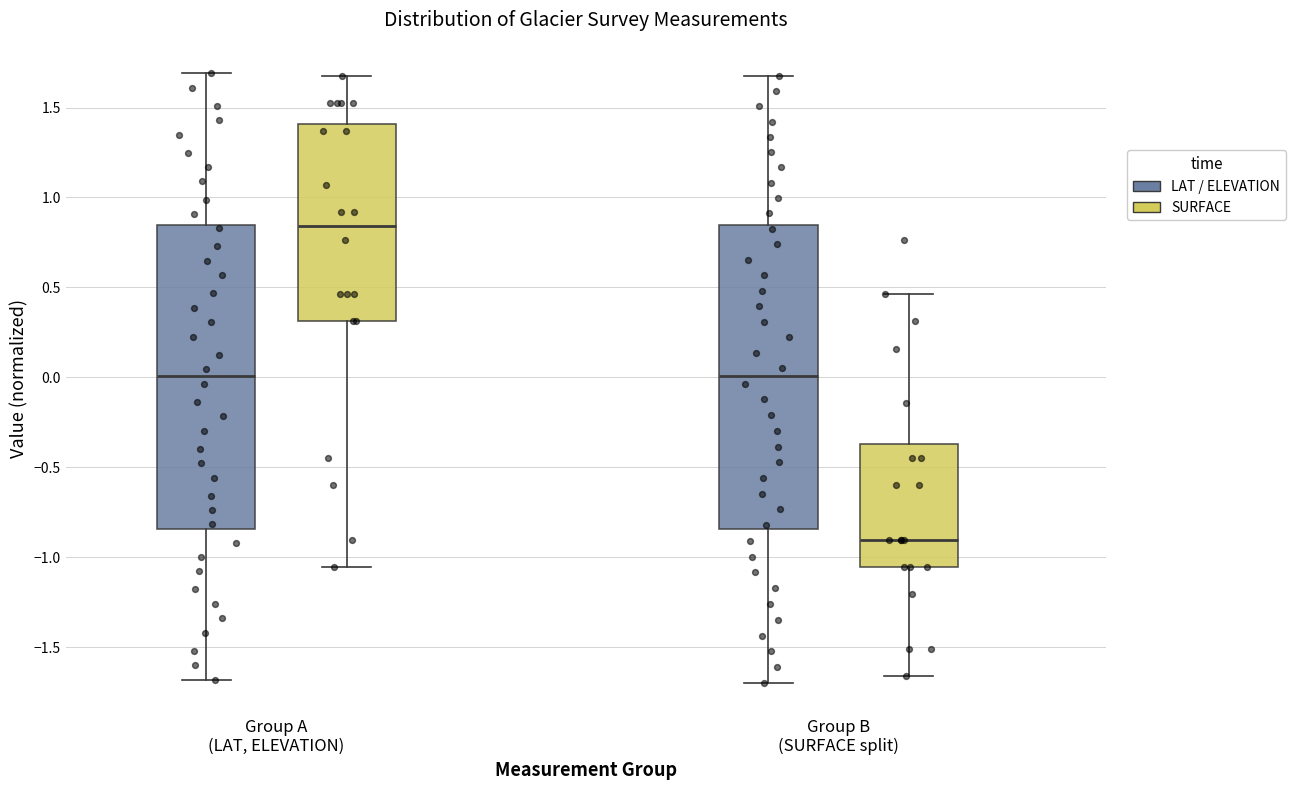

Which box has the lowest median line?

Group B (SURFACE split) (SURFACE)